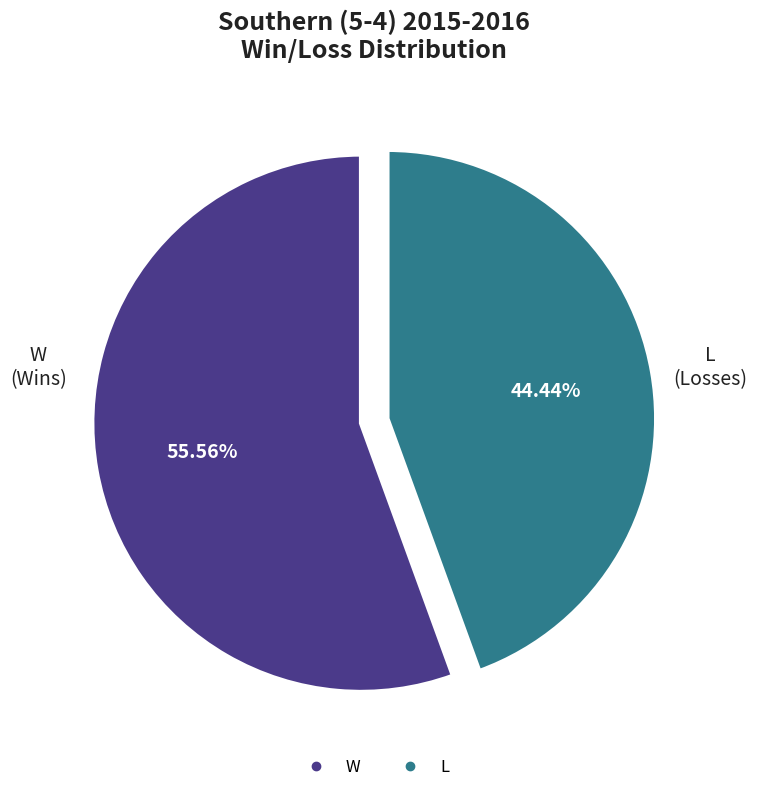

To the nearest percent, what is the average slice percentage?

50%